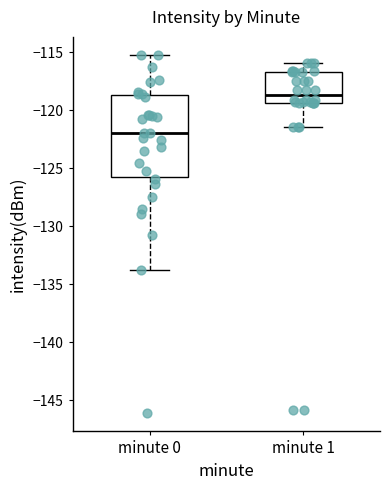

Where does the upper whisker of the box for minute 1 end on the y-axis? The values are not printed on the chart, so give them approximately, as read against the axis.

-116.0